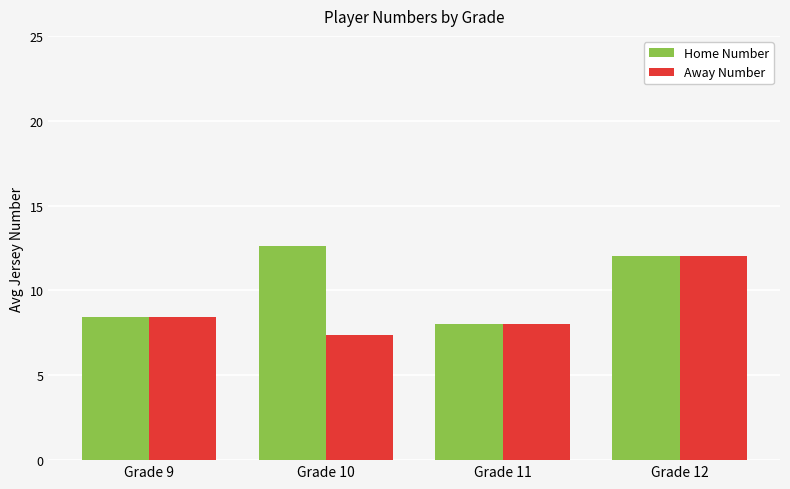

Reading left to right, list all the values displayed in this chart.

Home Number: 8.4	12.6	8.0	12.0
Away Number: 8.4	7.4	8.0	12.0